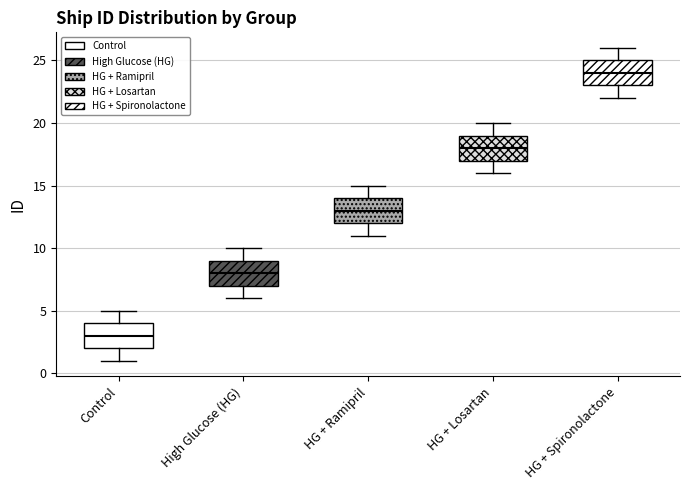

Reading left to right, read every box against the y-axis: the position of its median line, the range the box covers, and the ends of its whiskers. The values are not printed on the chart, so give them approximately, as read against the axis.

Control: median 3, box 2 to 4, whiskers 1 to 5
High Glucose (HG): median 8, box 7 to 9, whiskers 6 to 10
HG + Ramipril: median 13, box 12 to 14, whiskers 11 to 15
HG + Losartan: median 18, box 17 to 19, whiskers 16 to 20
HG + Spironolactone: median 24, box 23 to 25, whiskers 22 to 26